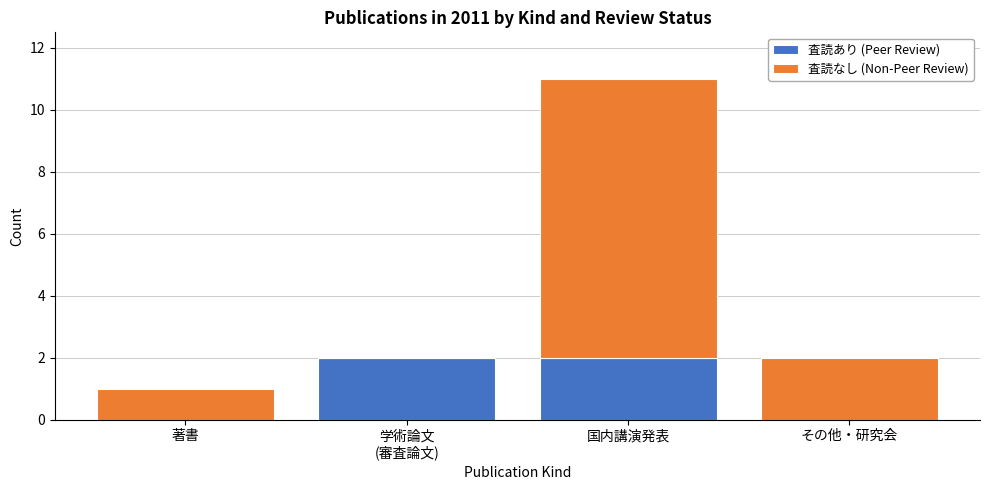

The value of 査読あり (Peer Review) at 国内講演発表 is 2. True or false?

True